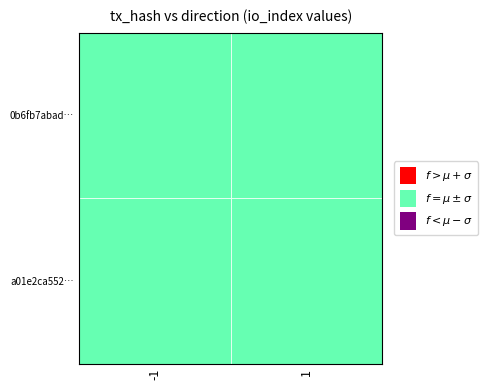

The value of 0b6fb7abad159a244d641af3329bbef3854733d at direction is -1. True or false?

False